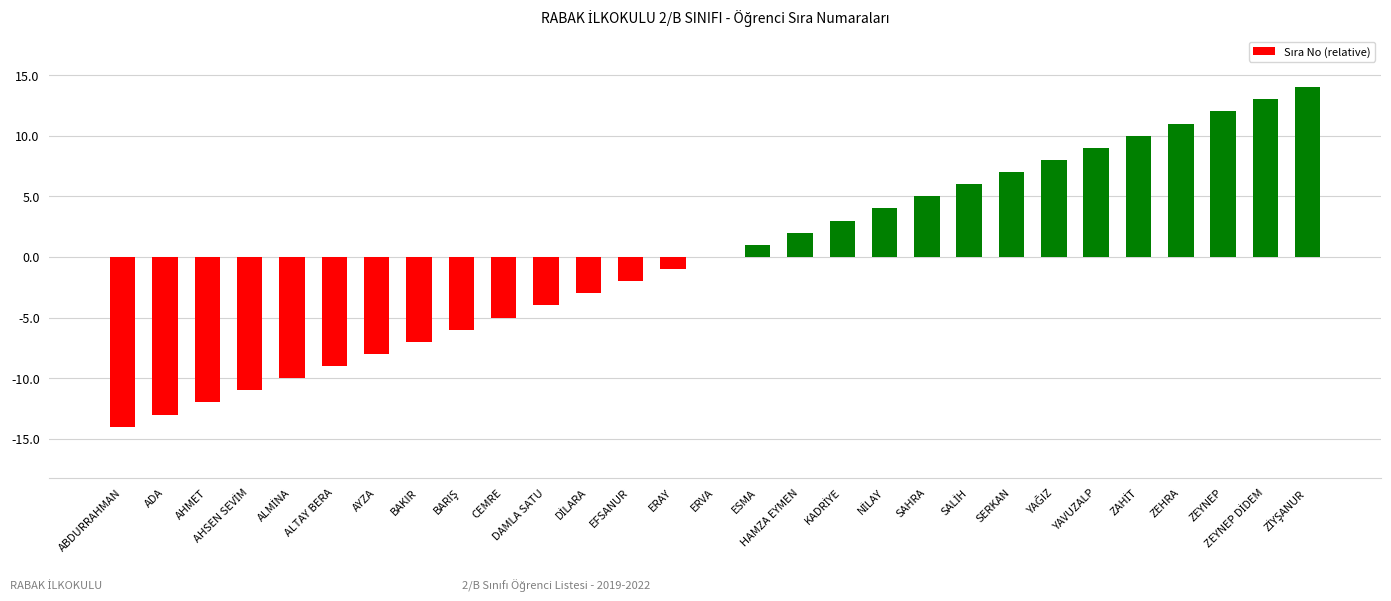

Count the number of data series in this chart.

1